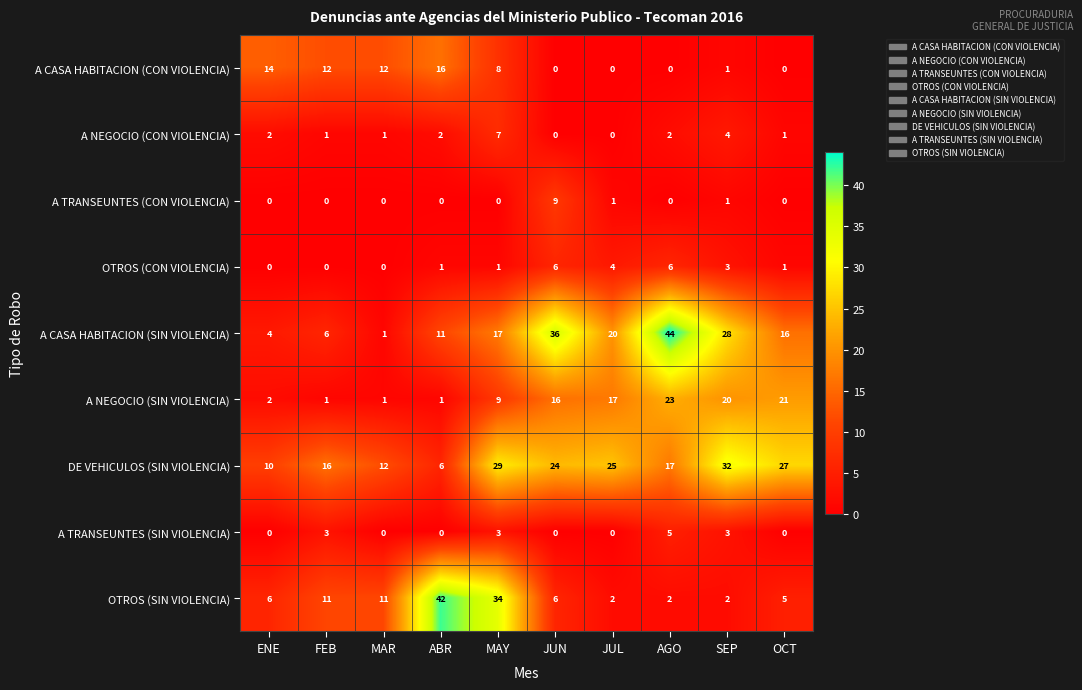

Is it true that A NEGOCIO (SIN VIOLENCIA) equals 2 at FEB?

False